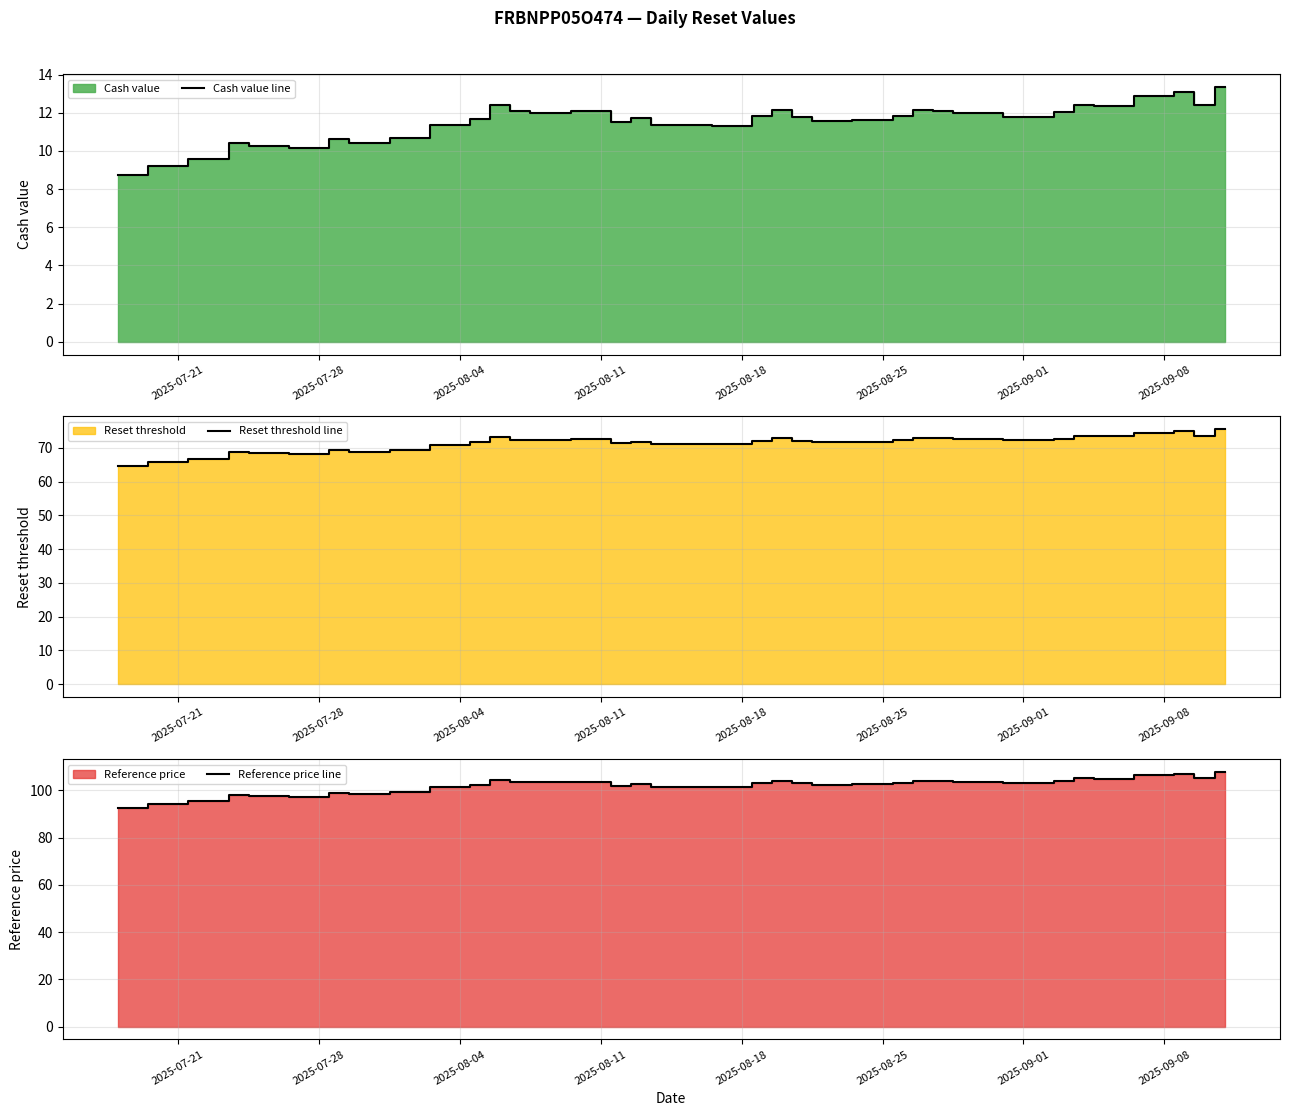

What is the minimum value for Cash value line?

8.7